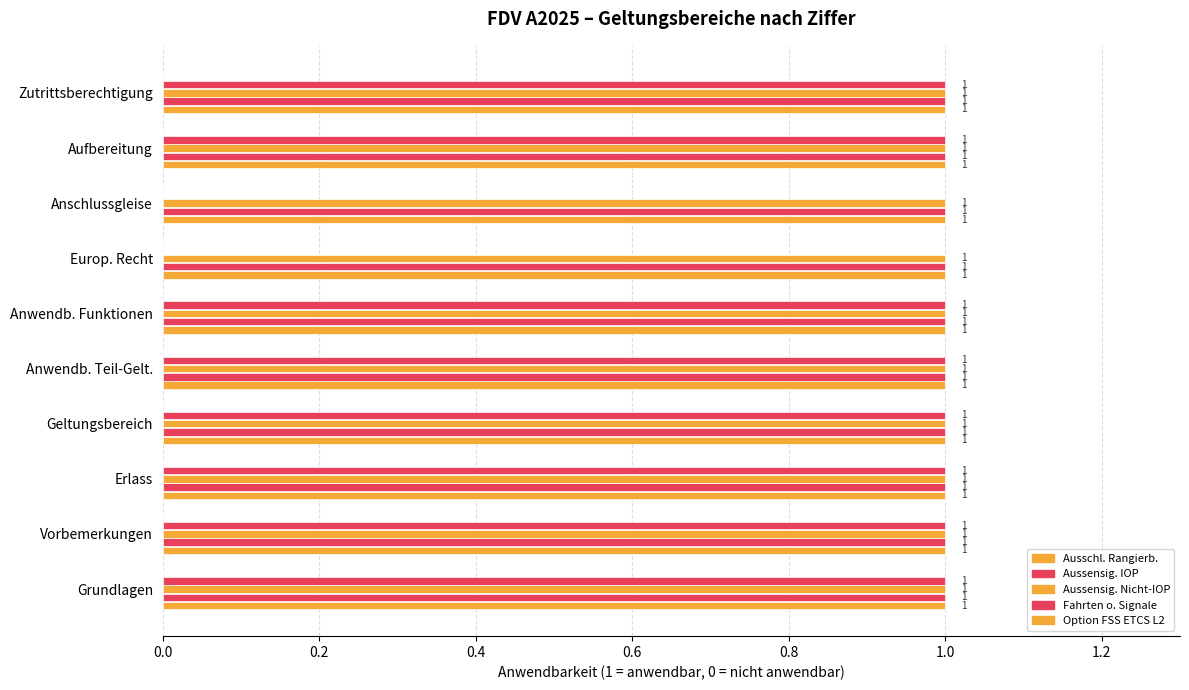

How many categories are shown in the chart?

10